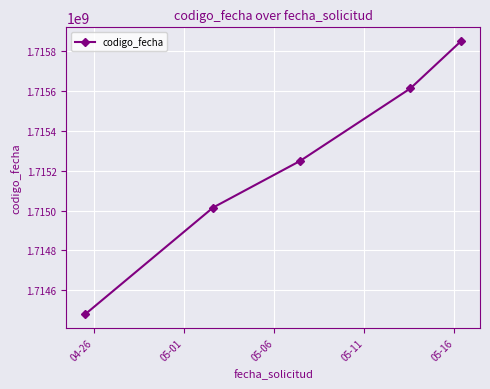

What is the maximum value shown in the chart?

1715852167